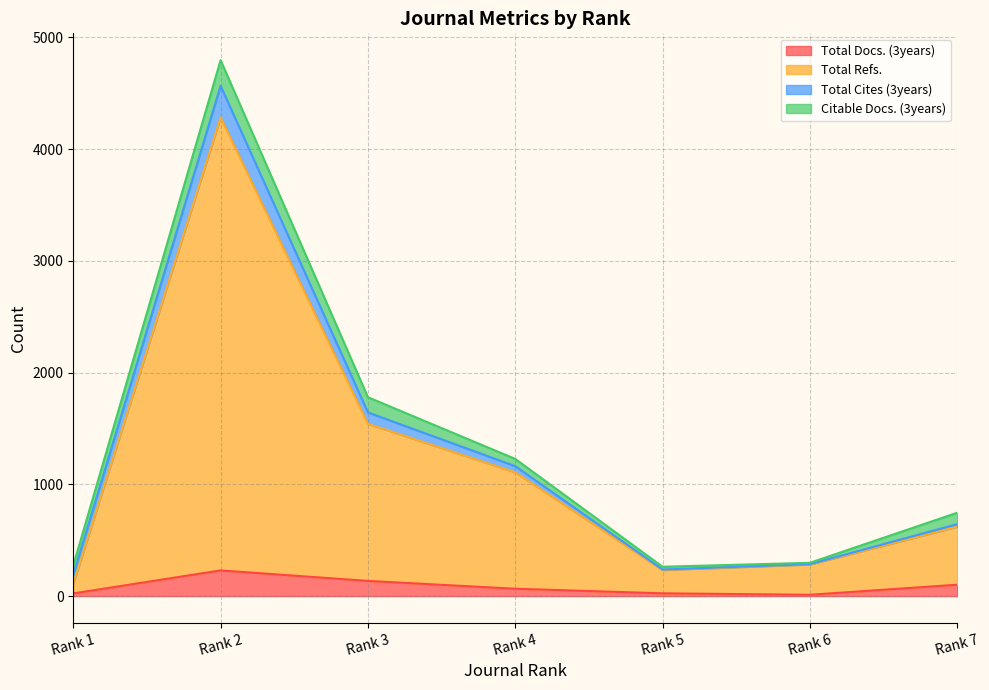

What is the difference between the maximum and minimum values in the Total Refs. series?

4174